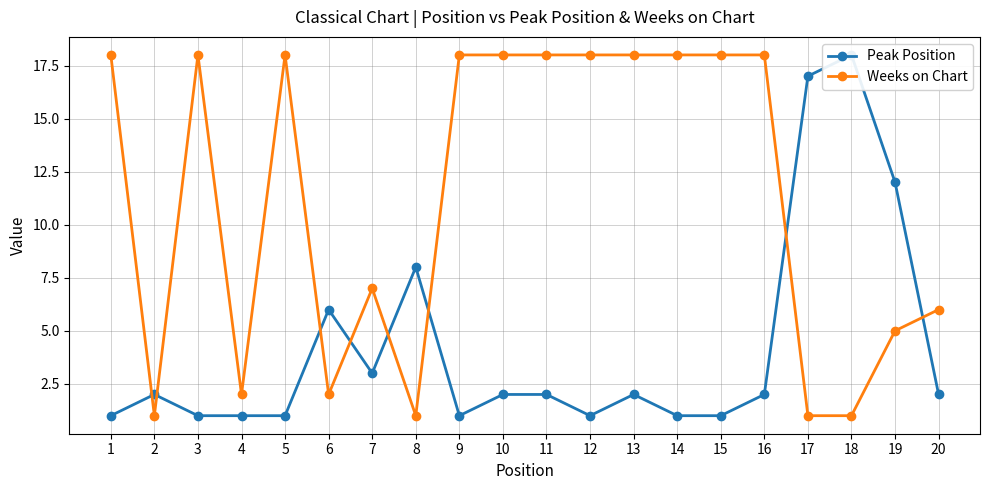

List the series in order of their overall mean, highest first.

Weeks on Chart, Peak Position